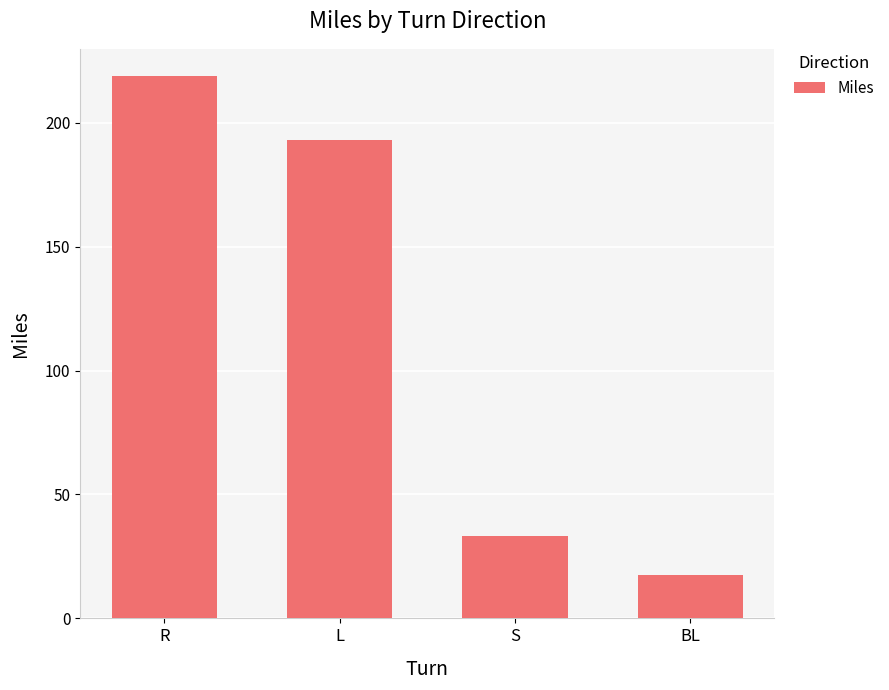

List the labels in order of value, smallest first.

BL, S, L, R